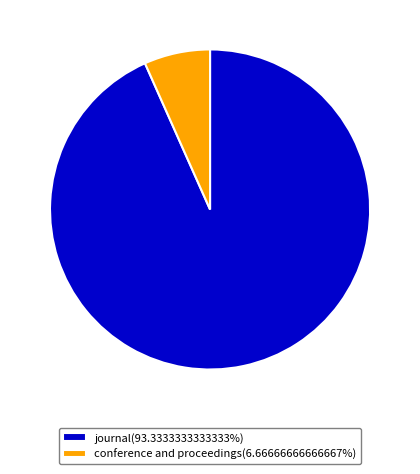

How many slices are in this pie chart?

2